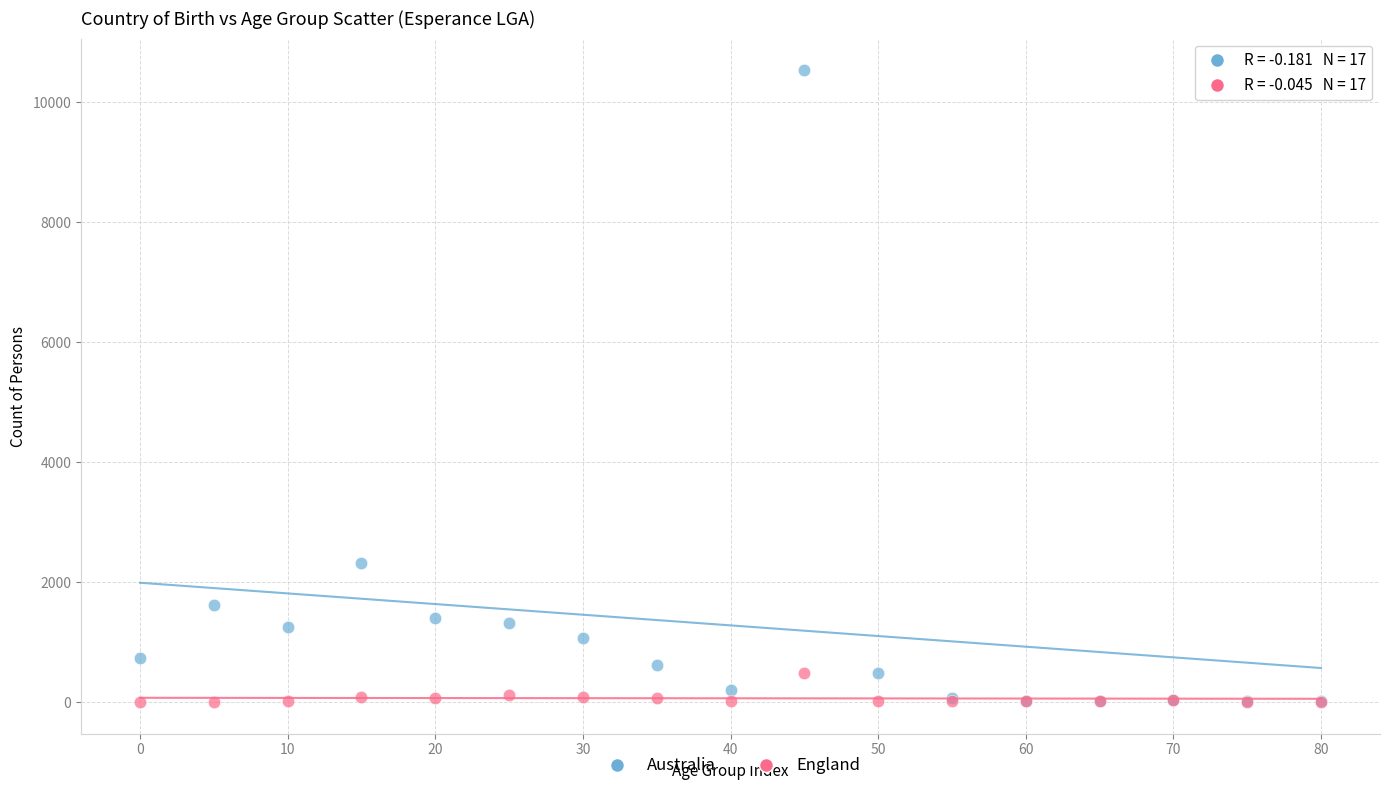

Across all series, what Y value is closest to 5267?

2325